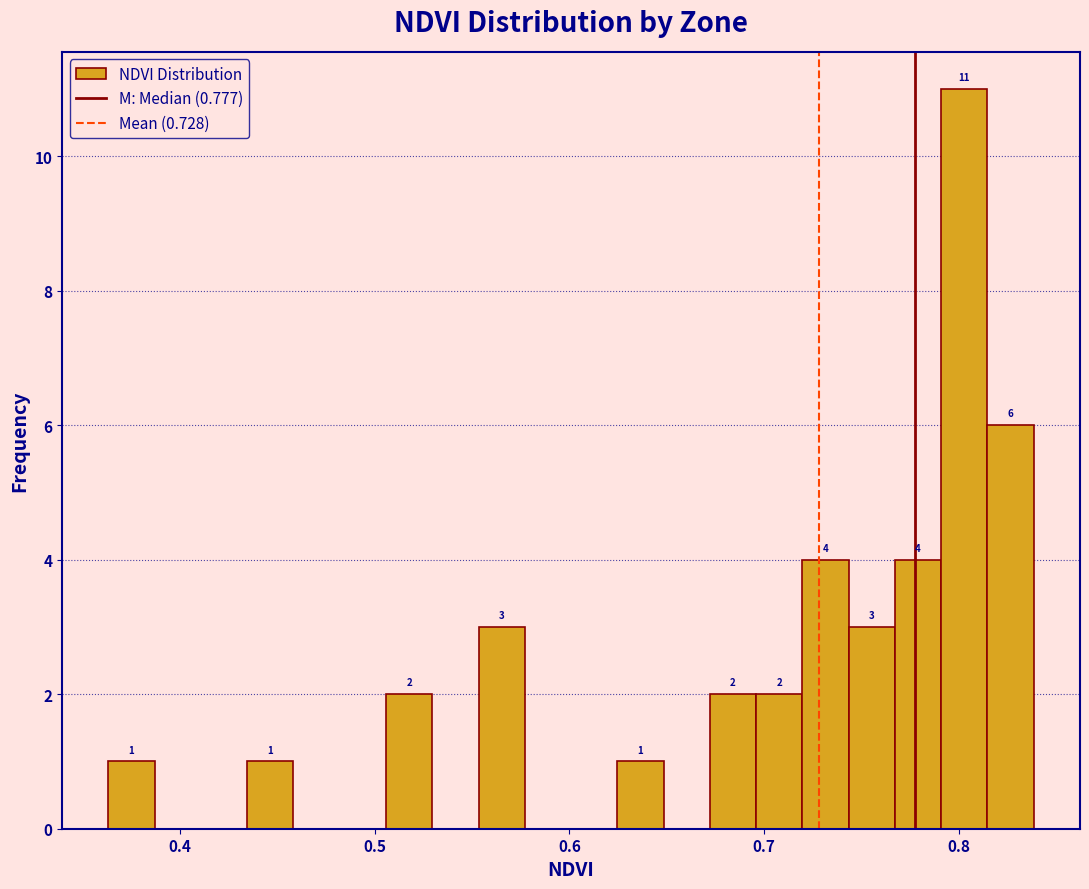

Around what value on the x-axis is the tallest bar? Give the approximate position of its centre, as read against the axis.

0.80